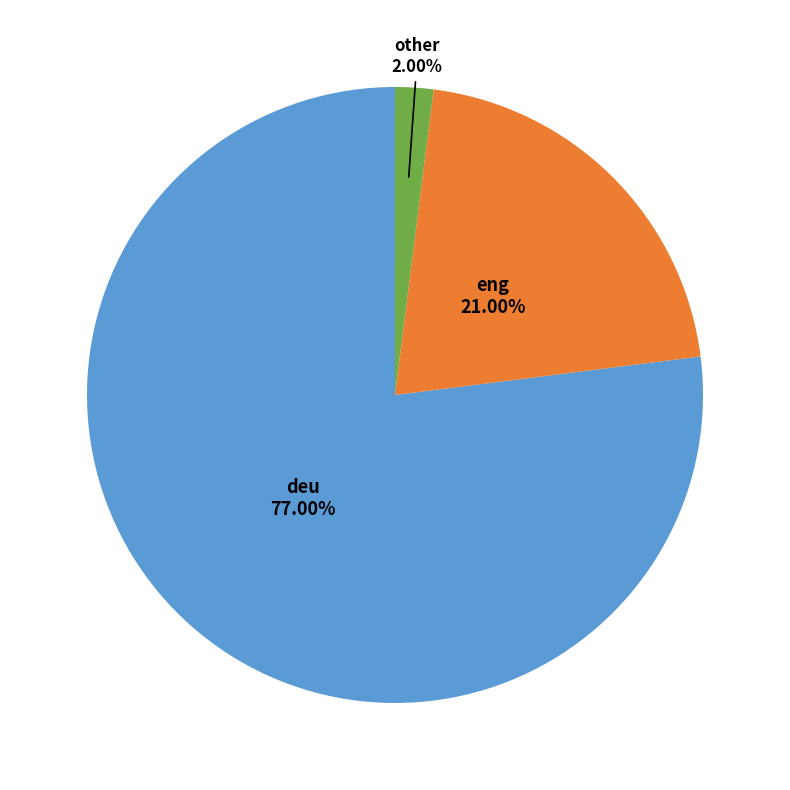

Does any single category account for the majority?

Yes